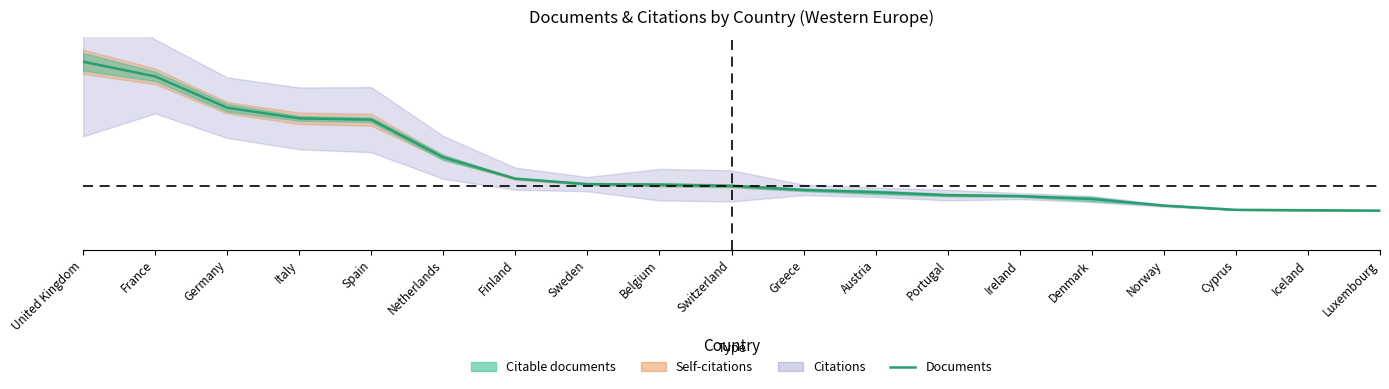

What is the approximate value at France, to the nearest 100?

700